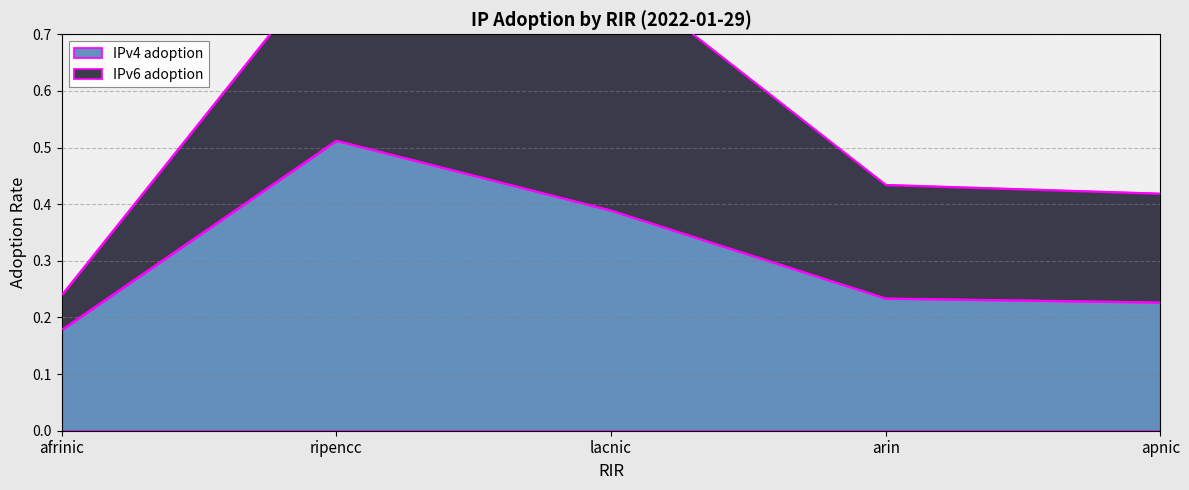

Reading left to right, transcribe all the data shown in this chart.

afrinic=0.2	ripencc=0.5	lacnic=0.4	arin=0.2	apnic=0.2